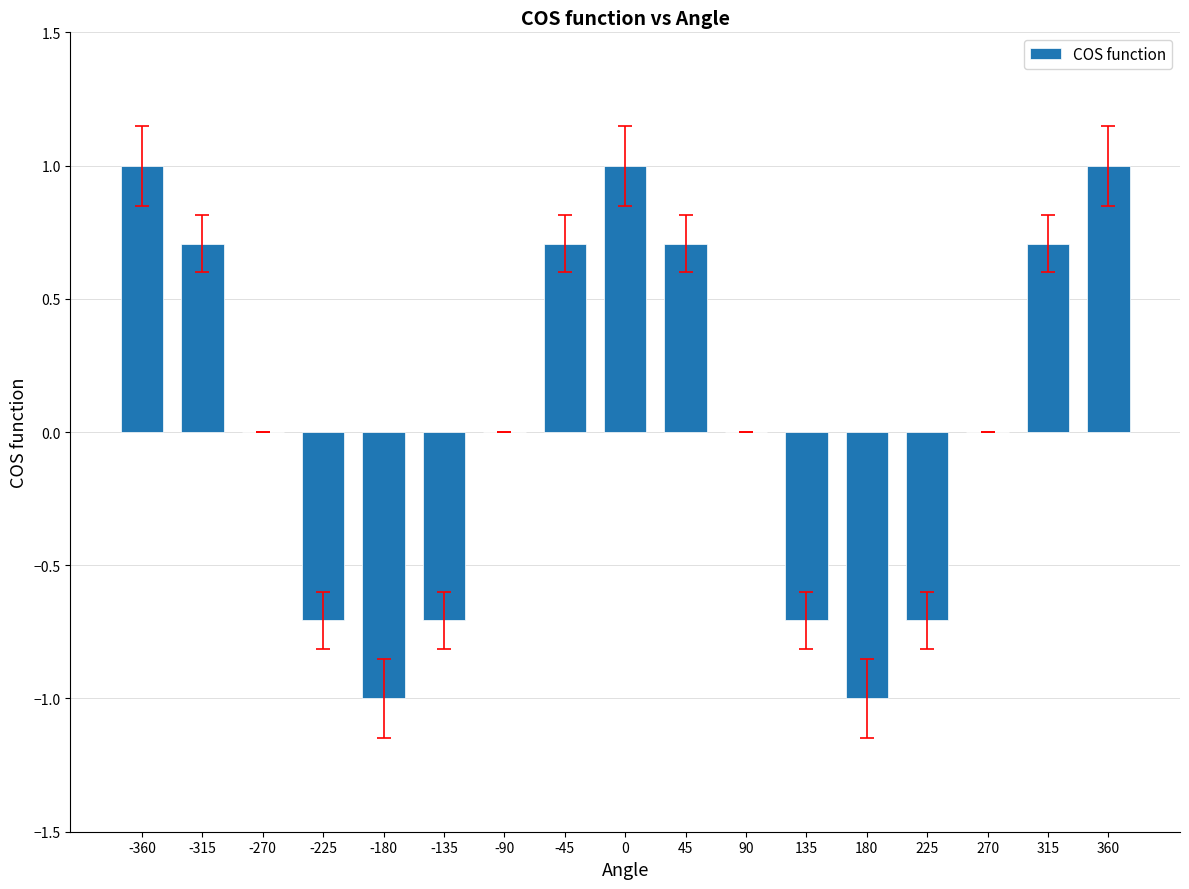

What is the greatest value displayed?

1.0